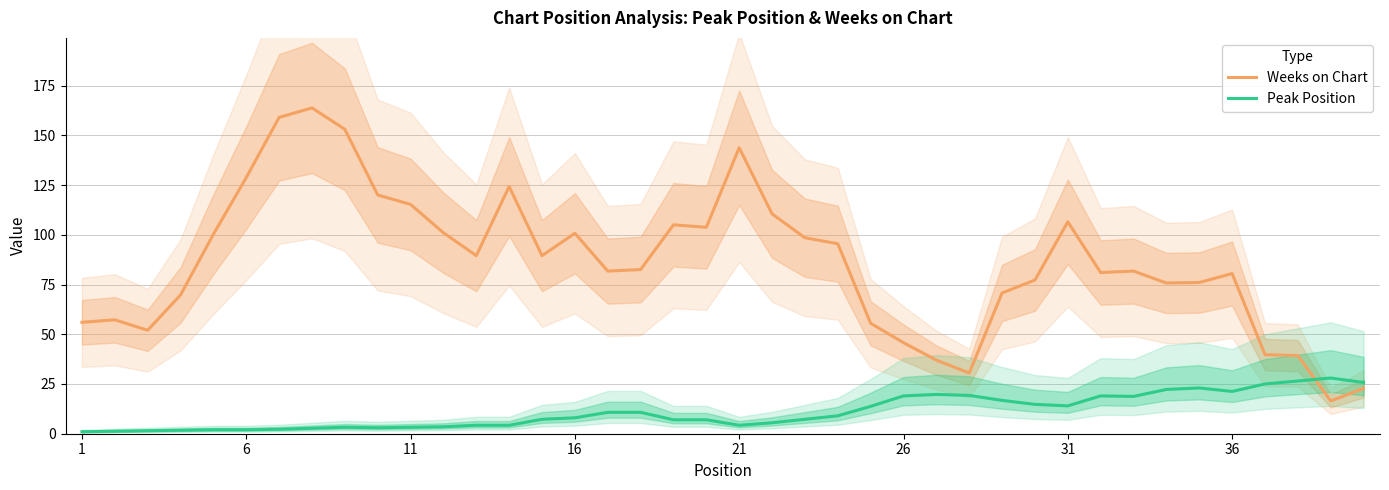

The Weeks on Chart series shows 100.8 at 16. True or false?

True